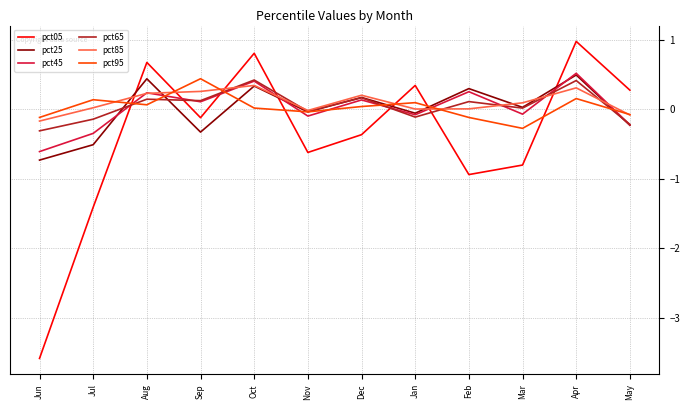

The value of pct85 at May is -0.1. True or false?

True